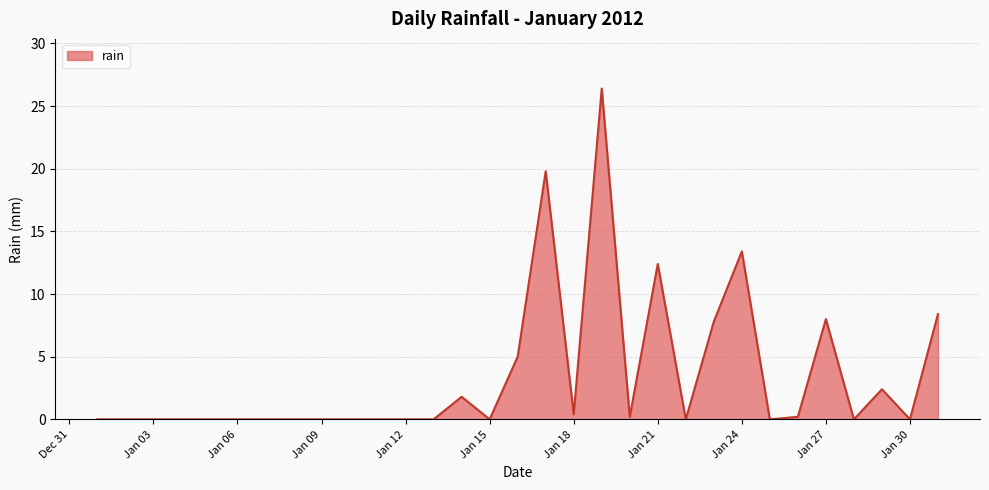

What is the maximum value shown in the chart?

26.4